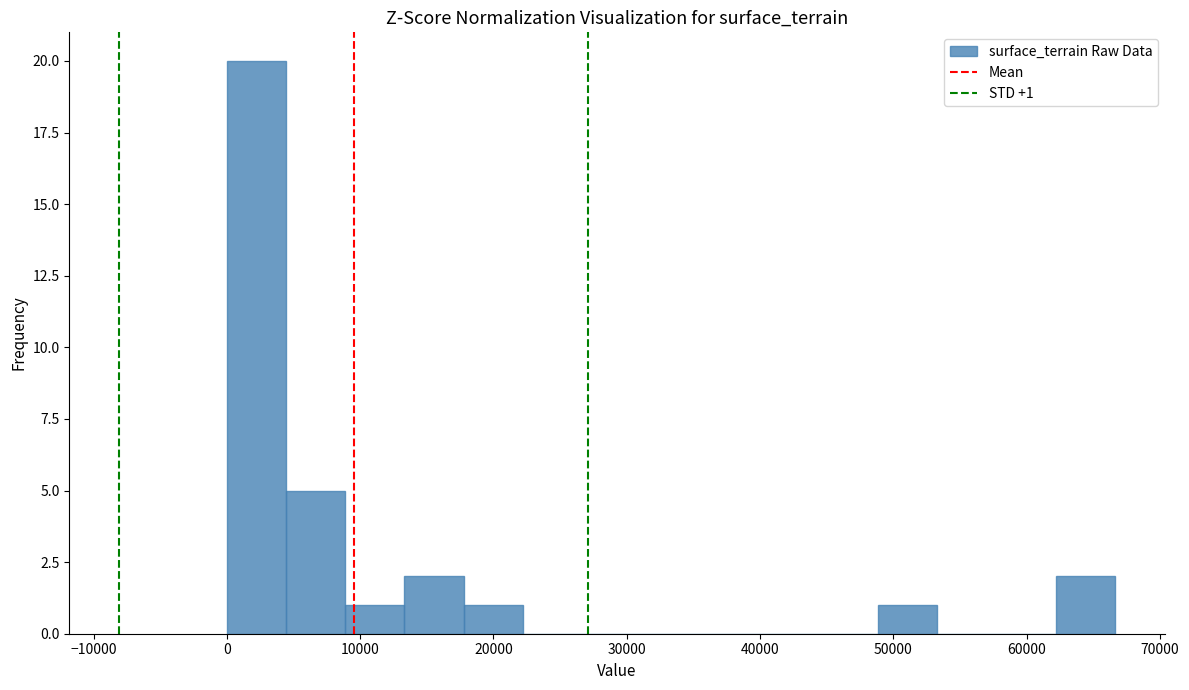

Which range on the x-axis has the tallest bar?

0 to 4000